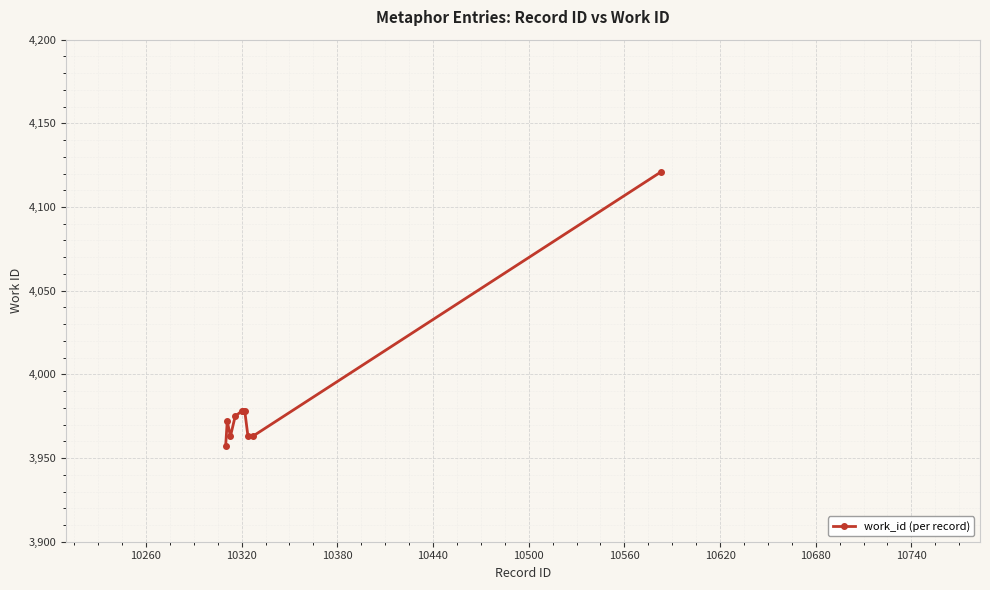

What is the value of the 4th point from the left?

3975